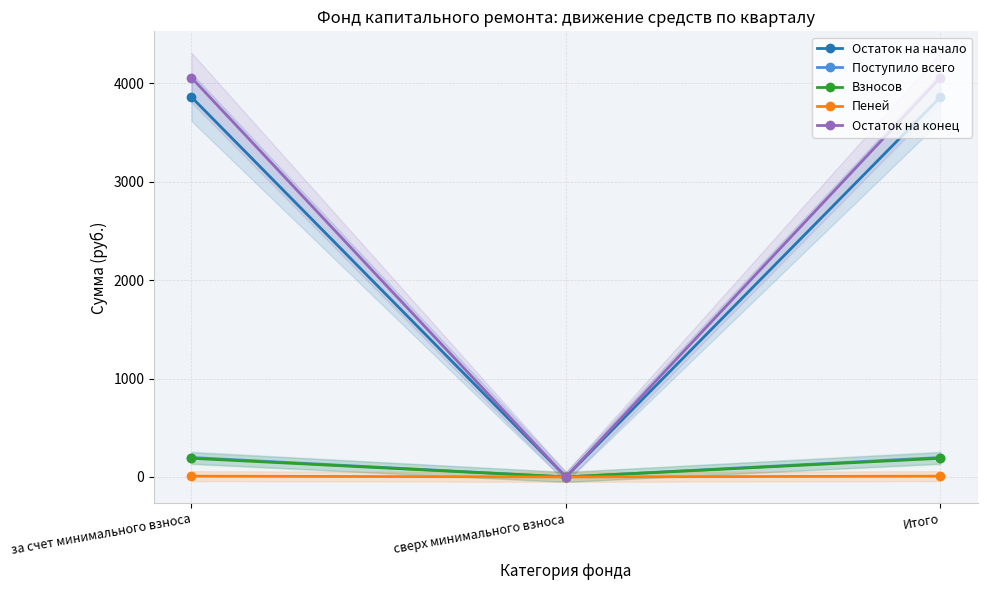

Which series has the largest range (max minus min)?

Остаток на конец